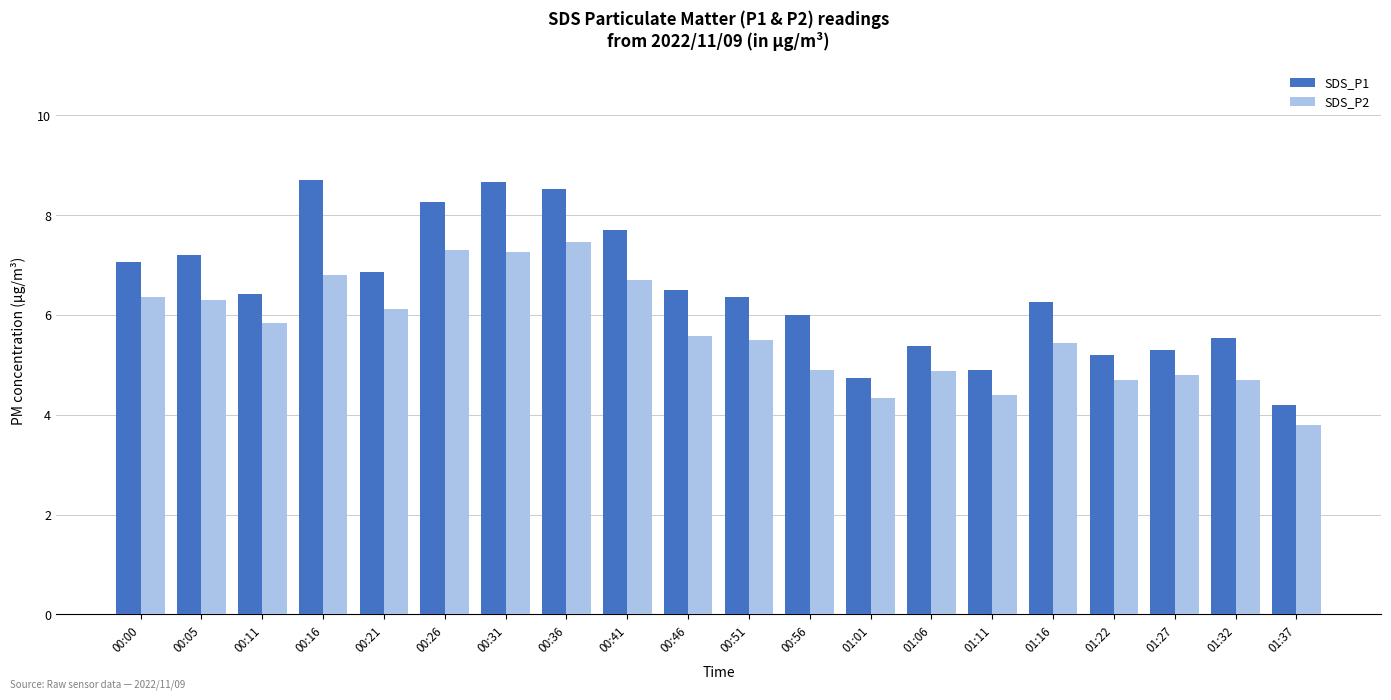

What is the approximate value of SDS_P2 at 01:37?

3.8